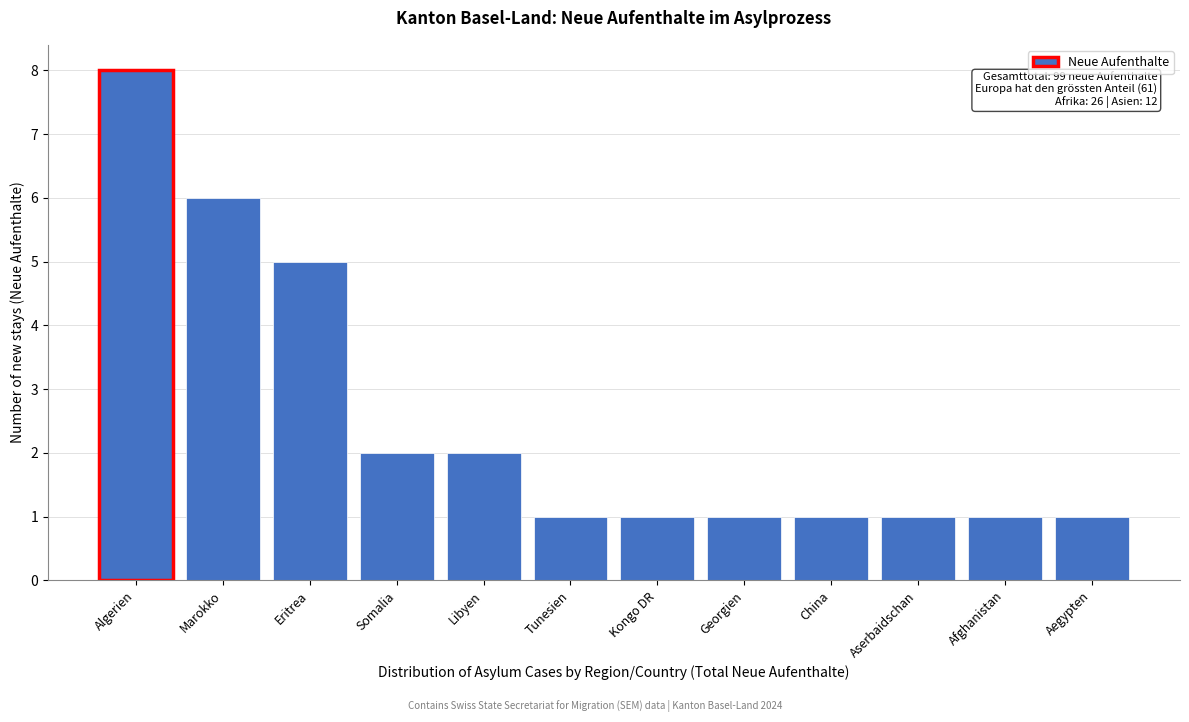

Reading right to left, list all the values displayed in this chart.

1	1	1	1	1	1	1	2	2	5	6	8